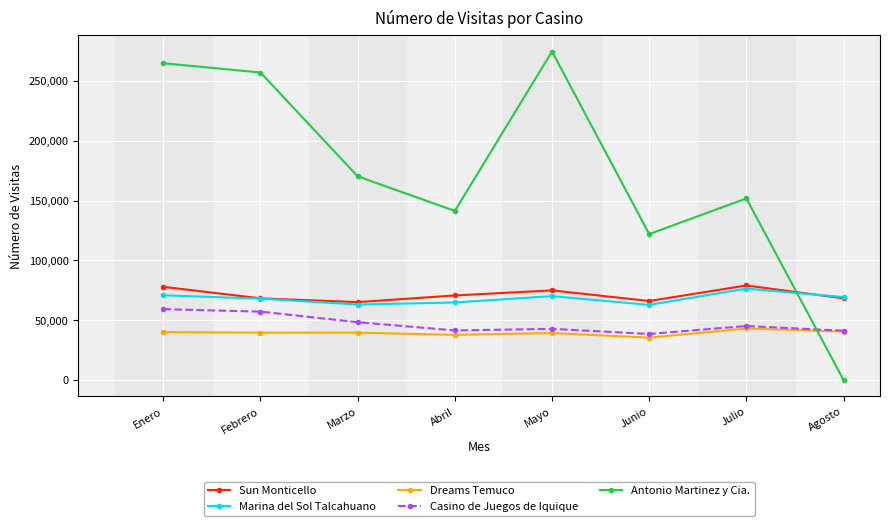

True or false: Antonio Martinez y Cia. and Casino de Juegos de Iquique intersect in this chart.

True